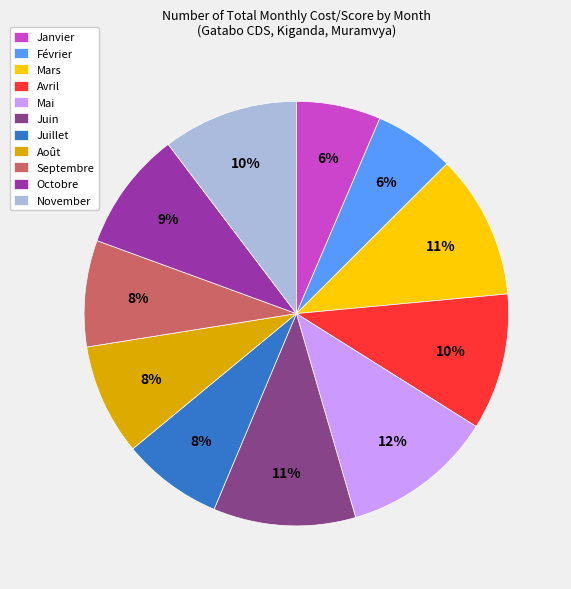

To the nearest percent, what percentage of the pie is Mars?

11%